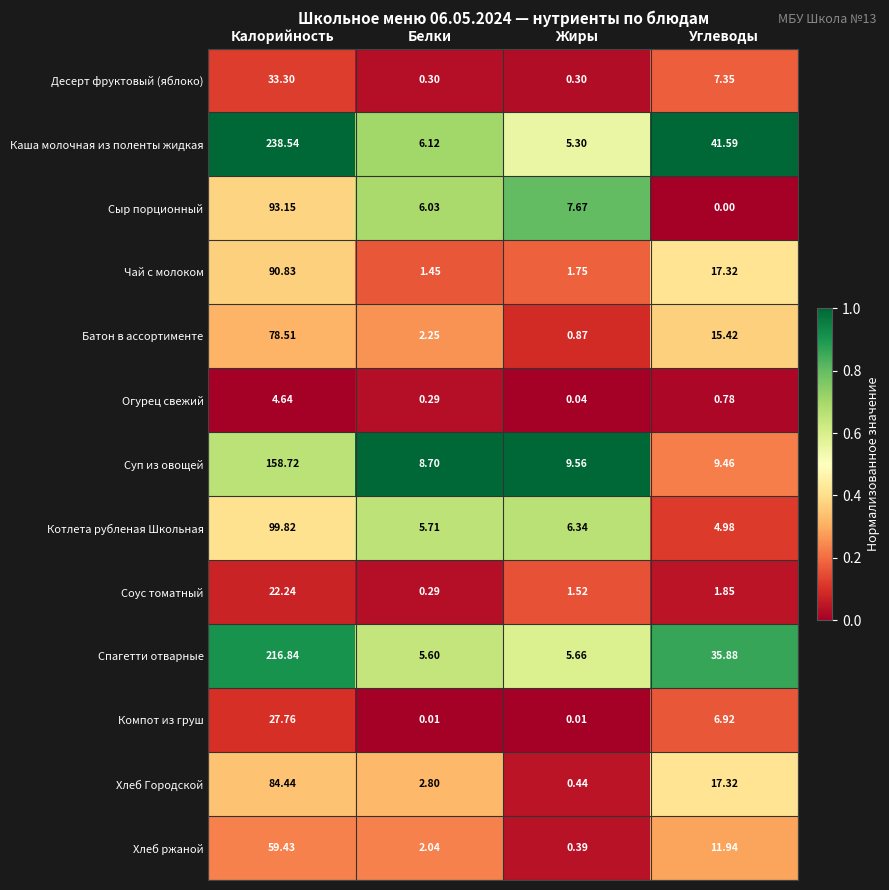

Where is Компот из груш nearest to the value 13?

Углеводы